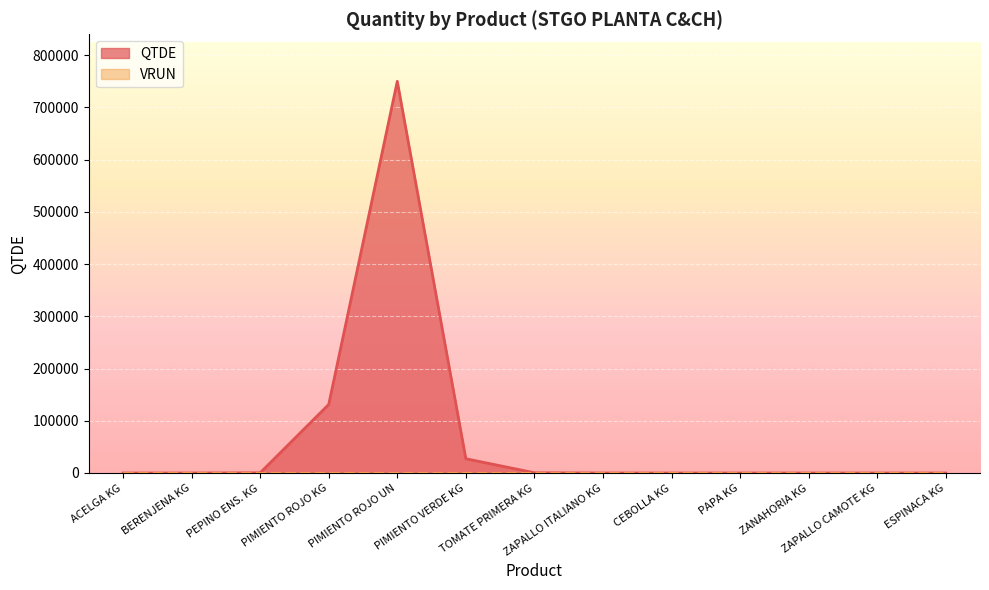

What is the change in value from PEPINO ENS. KG to PIMIENTO ROJO UN?

+749516